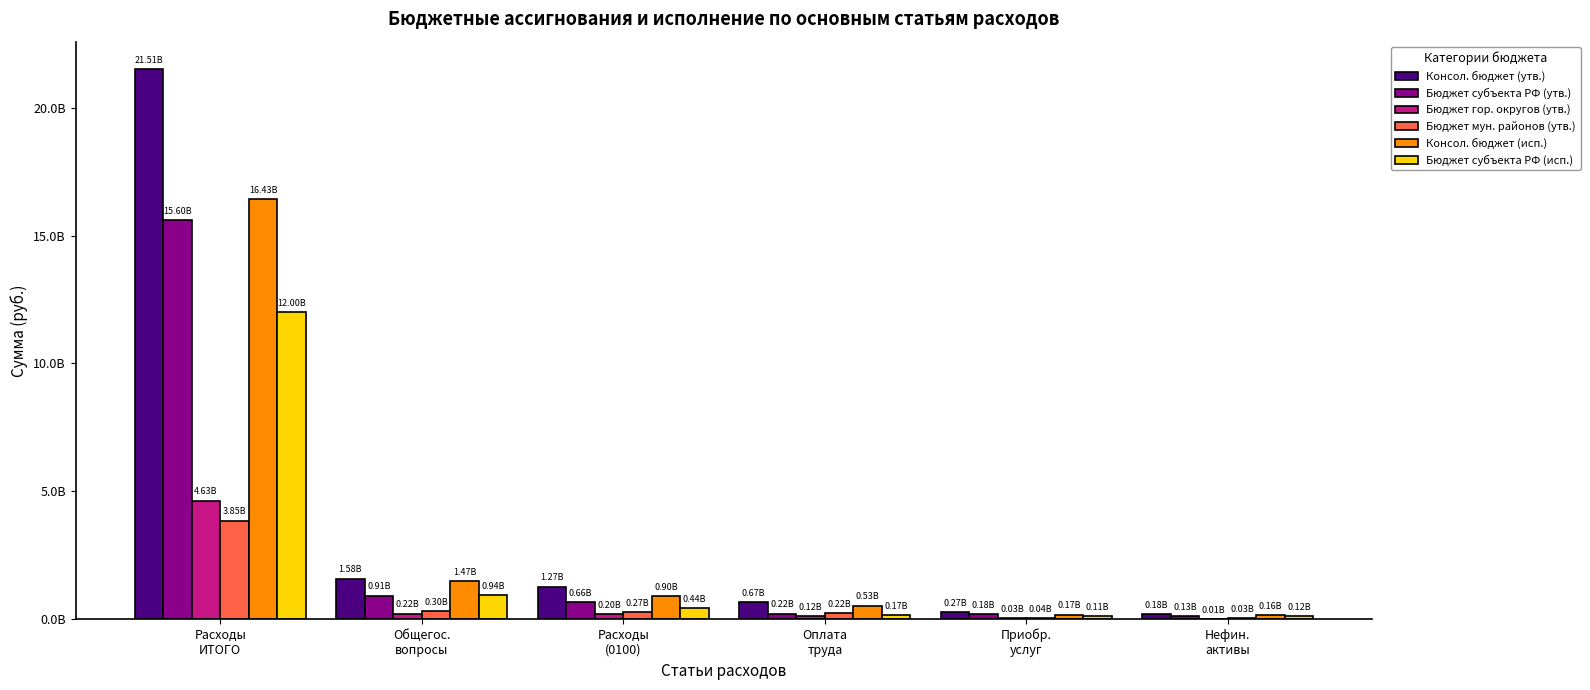

What is the label of the 3rd bar from the left?

Расходы
(0100)